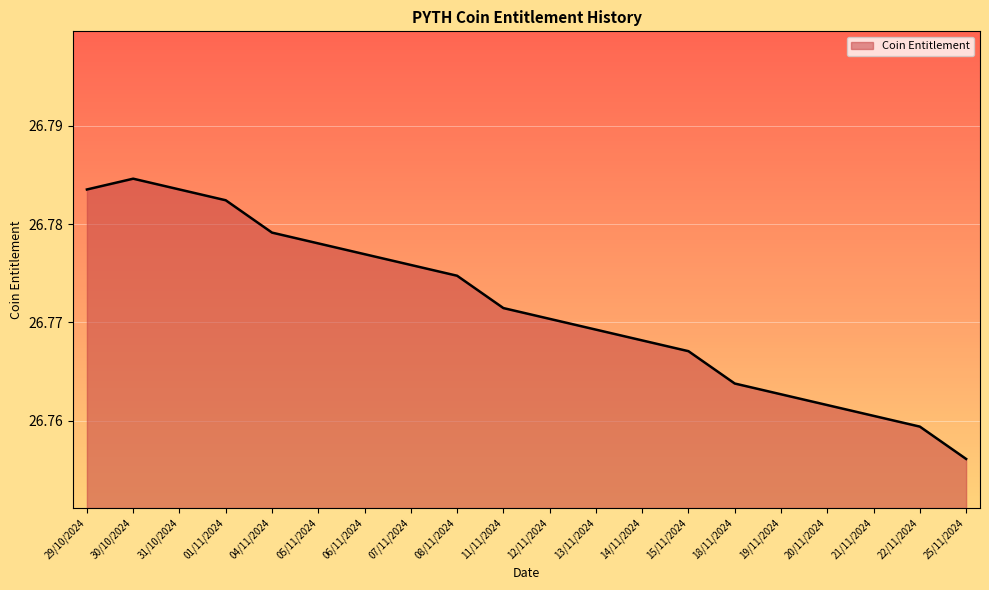

True or false: the data shows 16.0 at 12/11/2024.

False